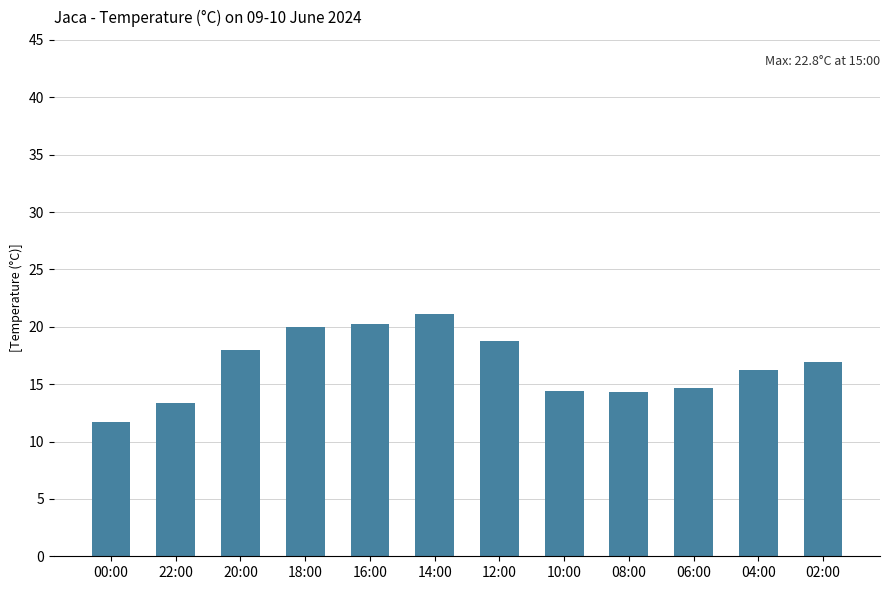

At which category does the chart reach its minimum across all series?

00:00